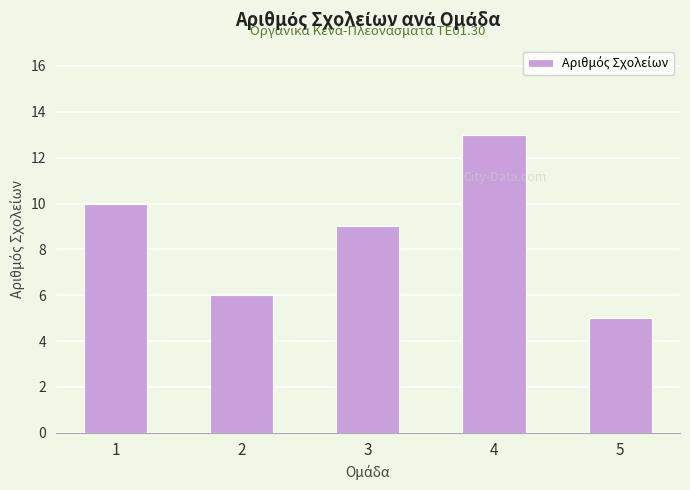

What is the sum of the values at 1 and 4?

23